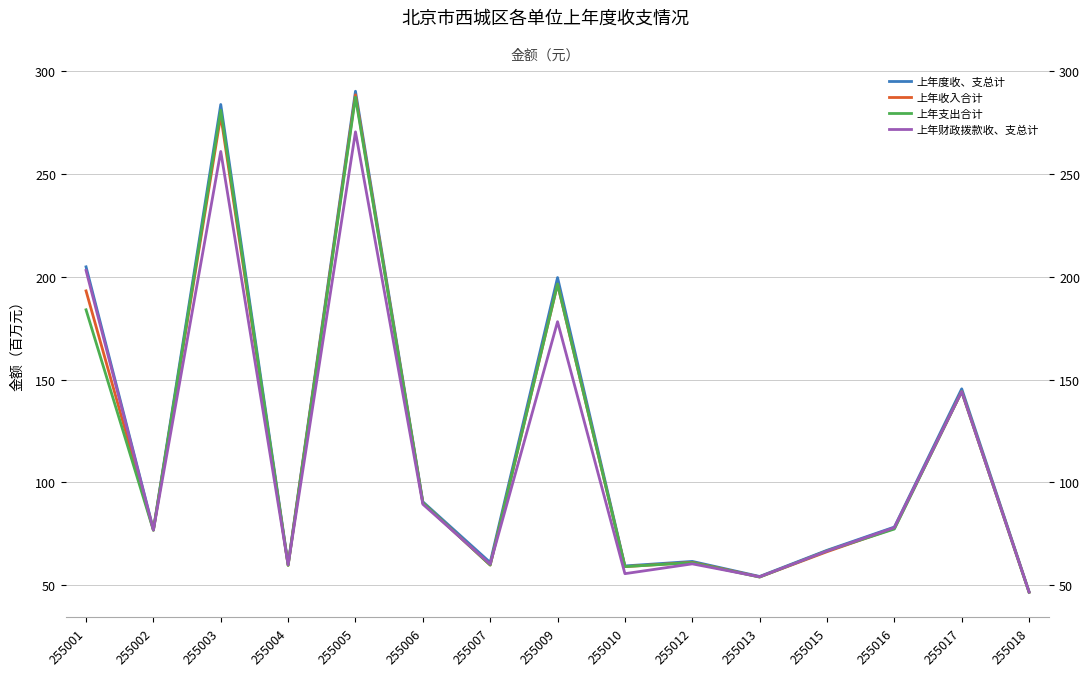

List the labels in order of 上年度收、支总计 value, largest first.

255005, 255003, 255001, 255009, 255017, 255006, 255016, 255002, 255015, 255012, 255007, 255004, 255010, 255013, 255018